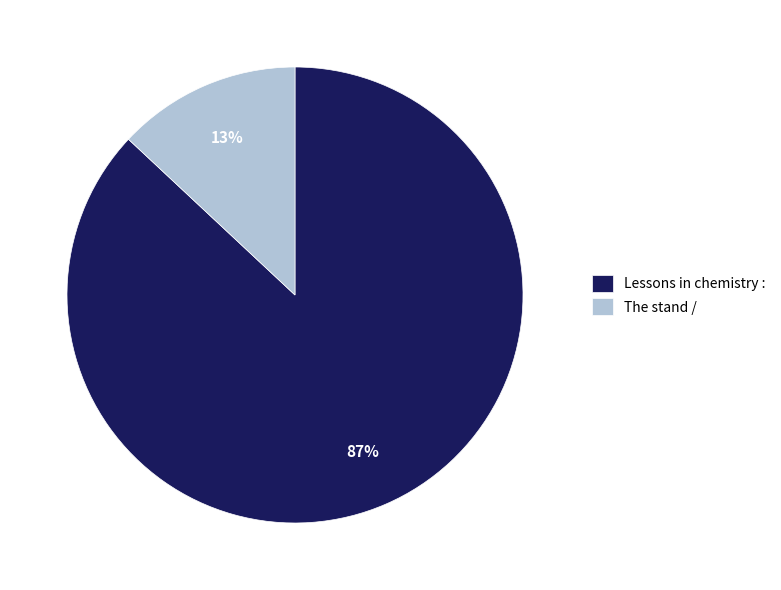

Is there any slice that represents more than half of the pie?

Yes